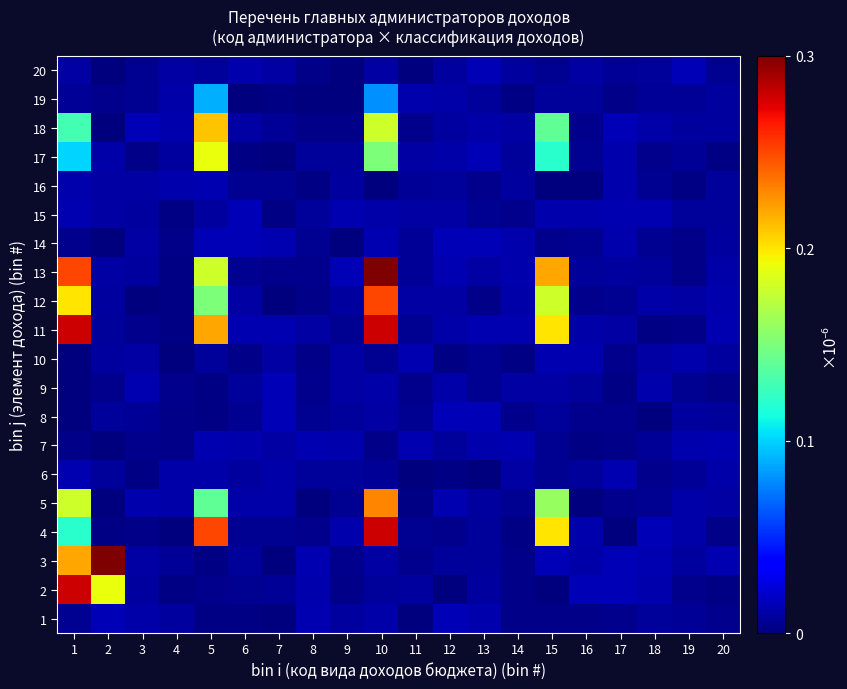

Rank the series by their maximum value, from highest to lowest.

3, 13, 2, 4, 11, 12, 5, 18, 17, 19, 15, 9, 8, 1, 14, 20, 10, 7, 6, 16